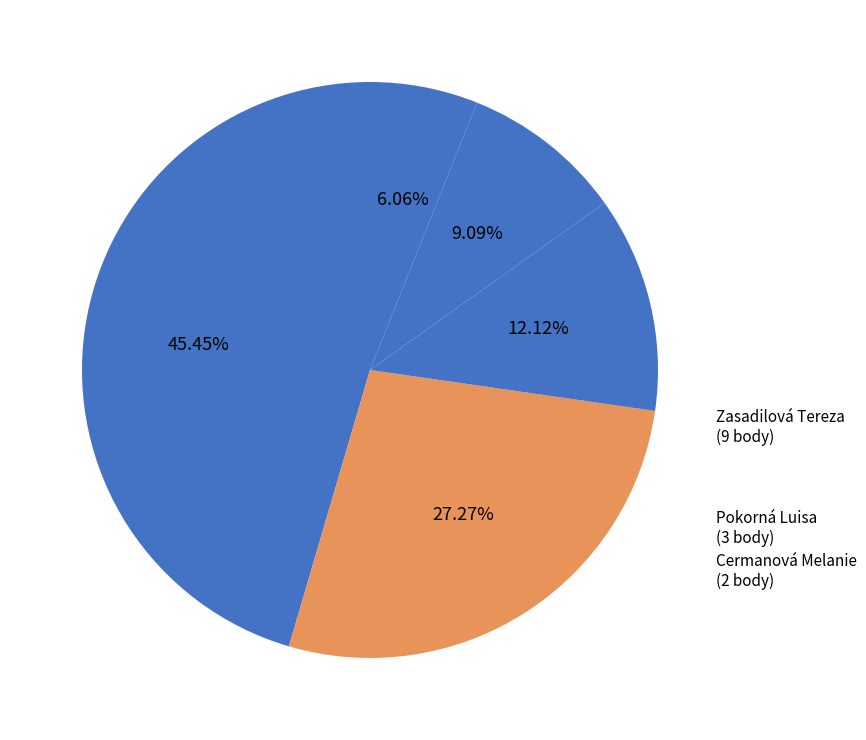

Which slice is the largest?

Záhorská Barbora